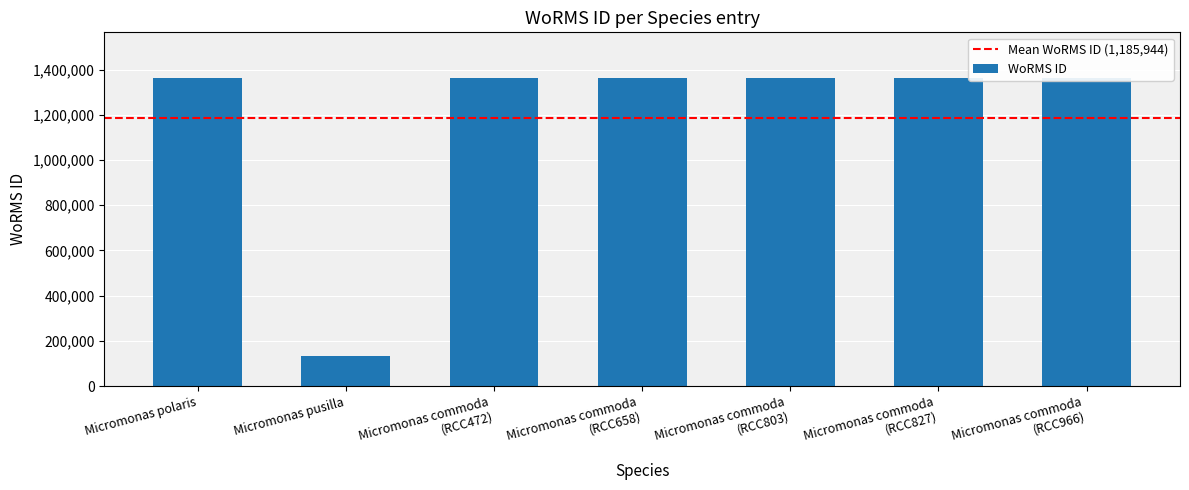

At which category does the chart reach its minimum across all series?

Micromonas pusilla